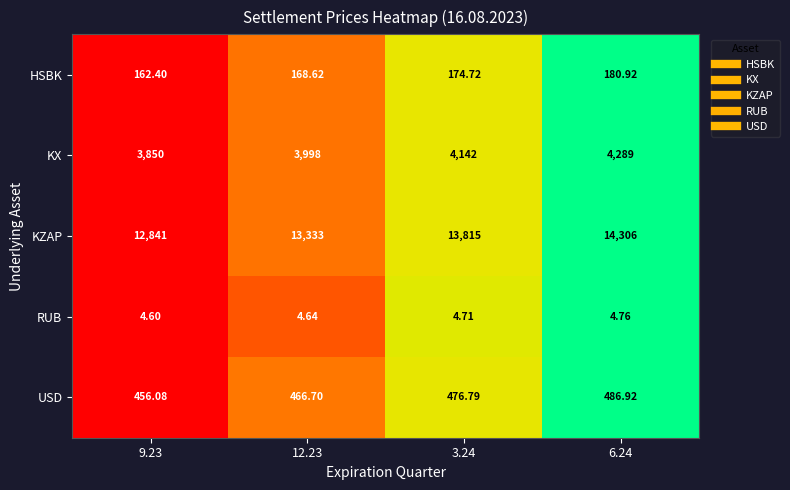

What is the difference between the highest and lowest values at 12.23?

13328.4